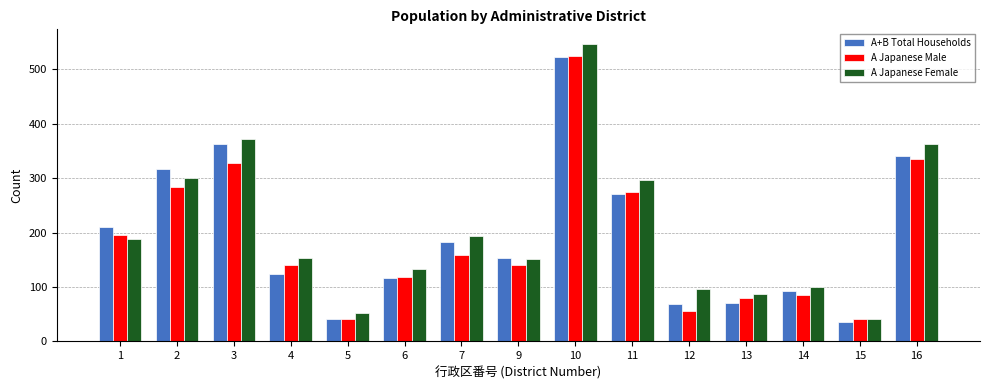

List the series in order of their overall mean, highest first.

A Japanese Female, A+B Total Households, A Japanese Male